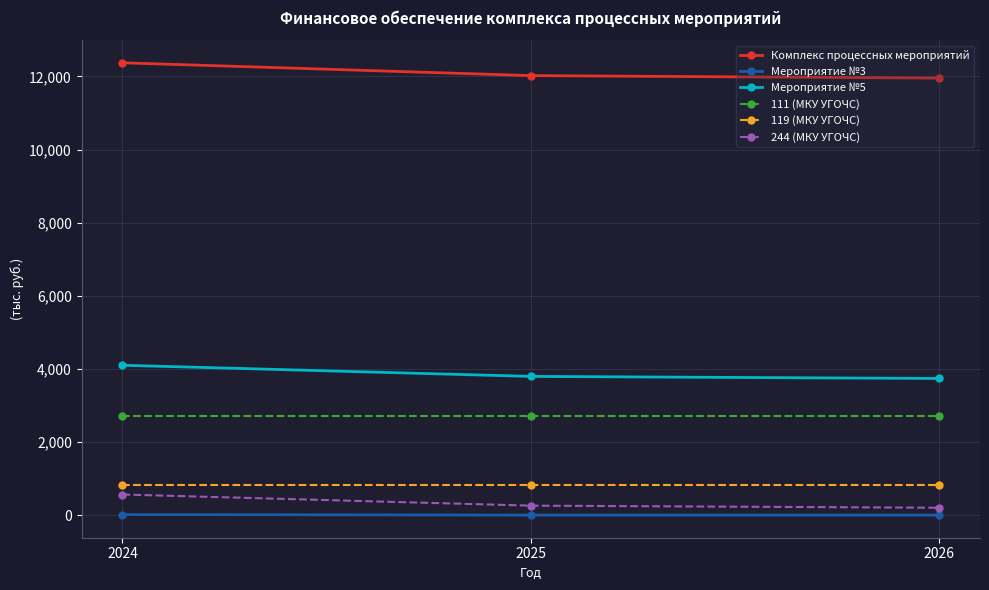

What is the highest value of the Мероприятие №3 series?

16.0